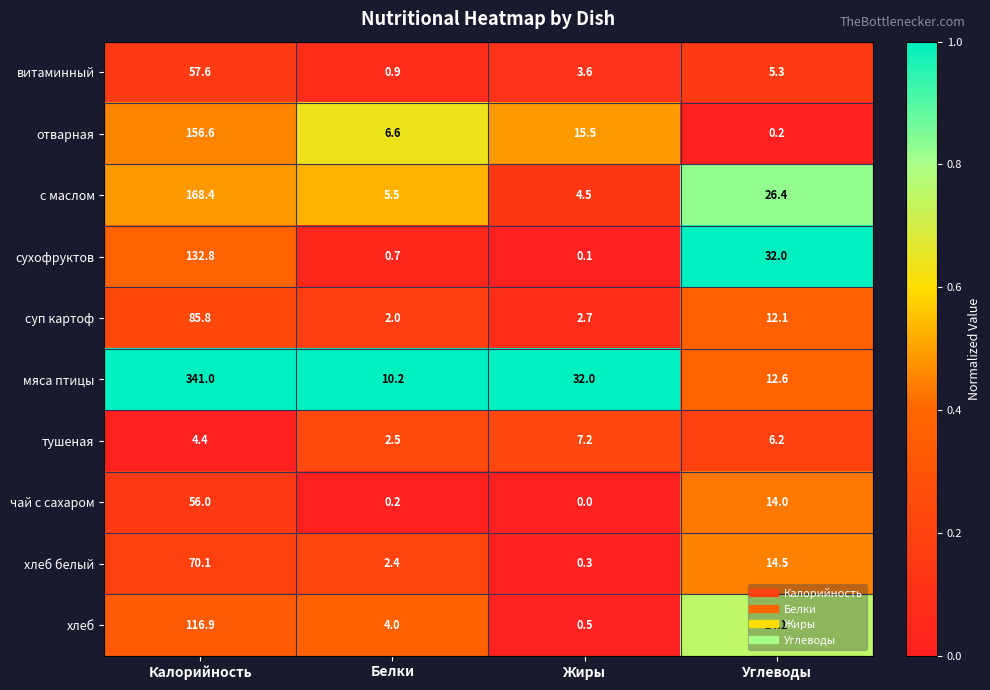

Which series has the largest range (max minus min)?

мяса птицы